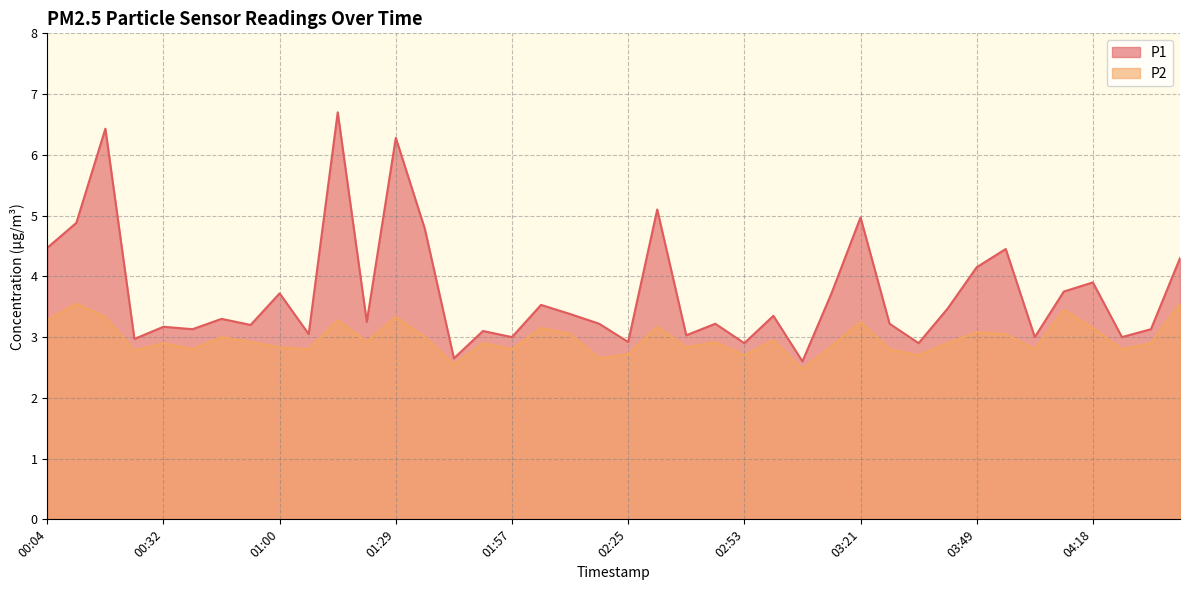

How many lines are shown in the chart?

2